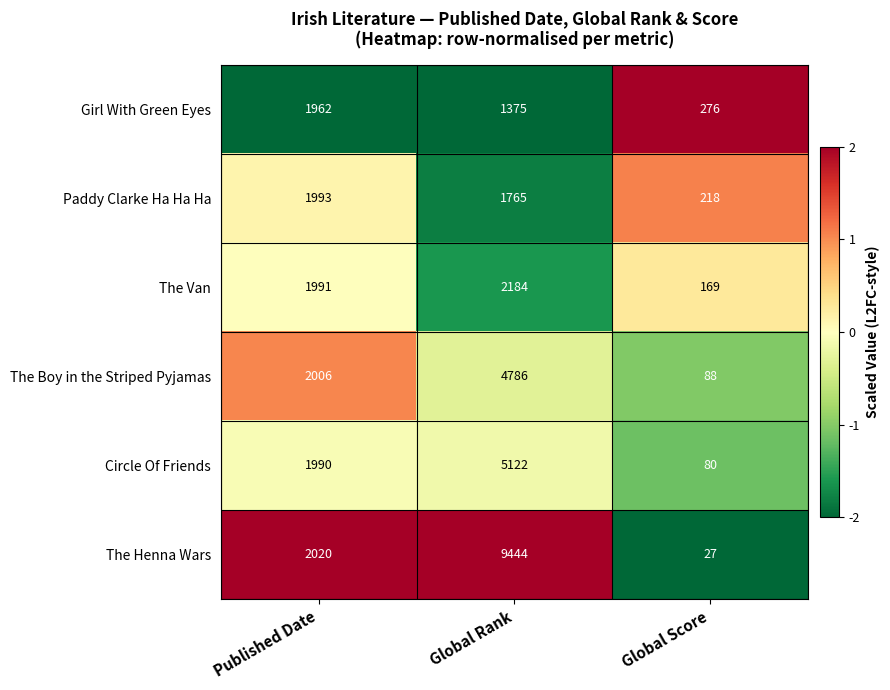

How many categories are shown in the chart?

3